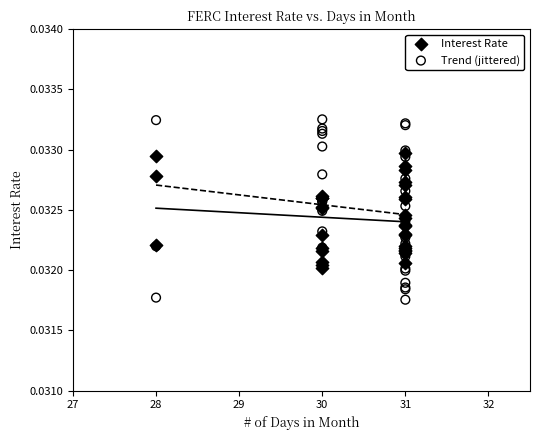

Which series has the widest spread of Y values?

Trend (jittered)